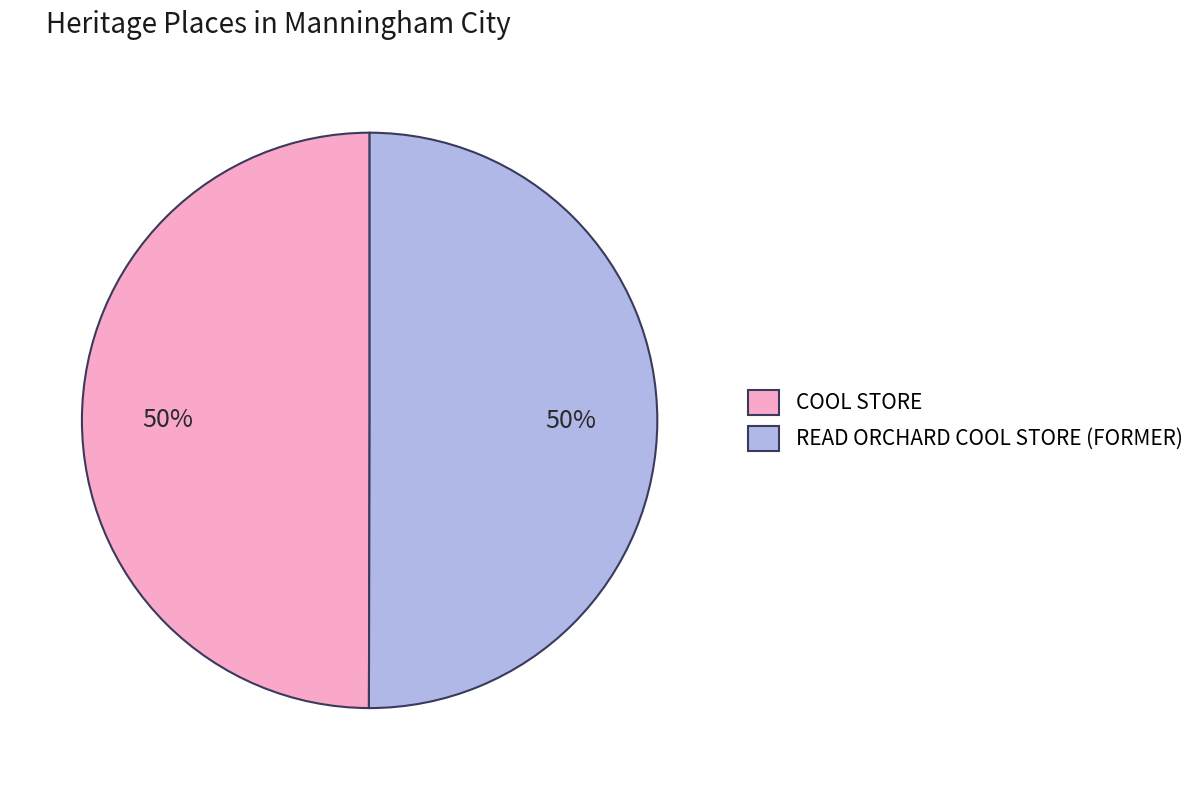

Do READ ORCHARD COOL STORE (FORMER) and COOL STORE together represent more than half of the pie?

Yes